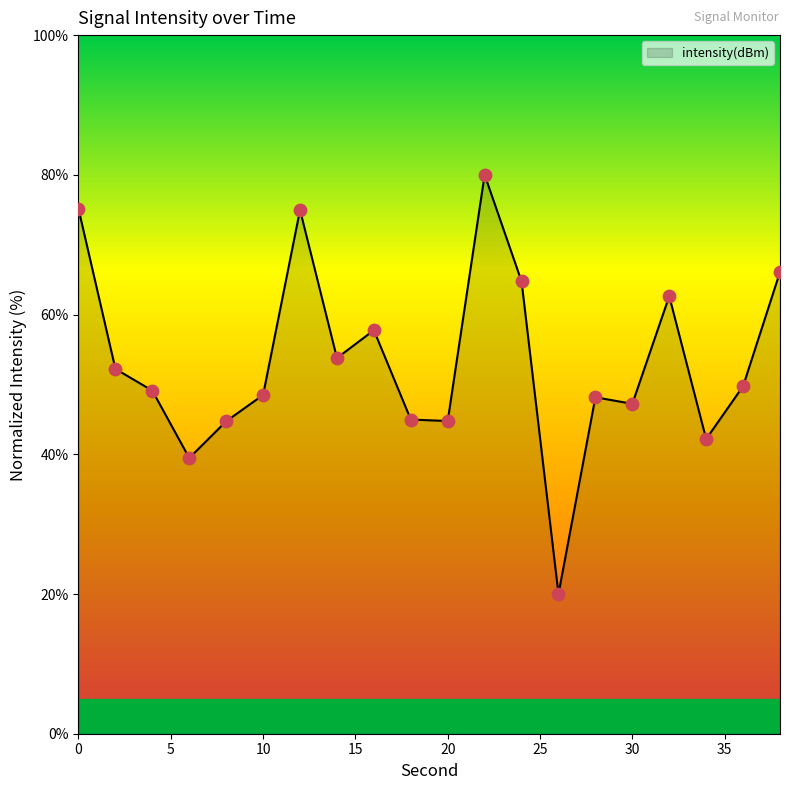

What is the difference between the maximum and minimum values?

60.0